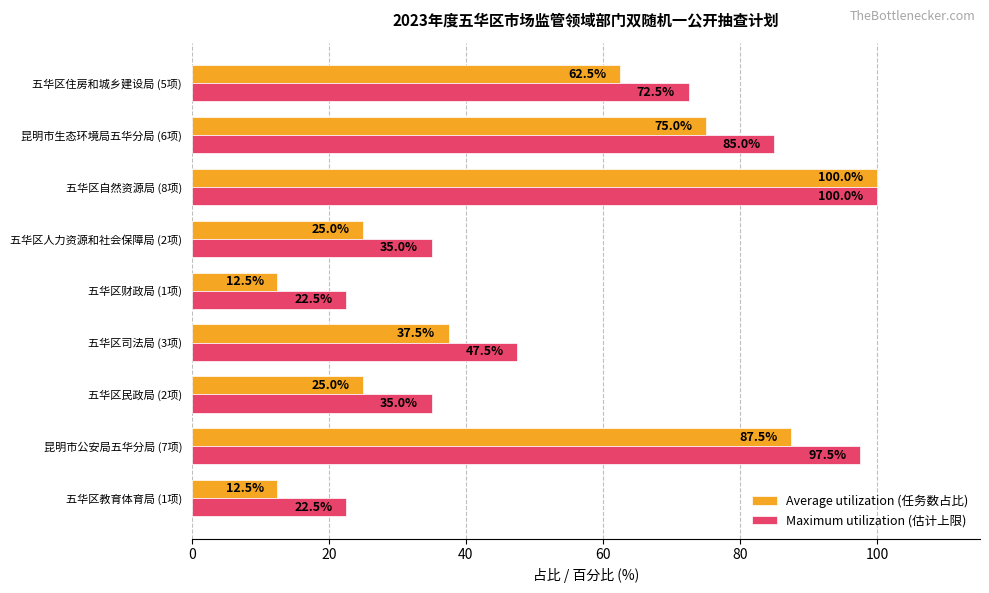

Rank the series by their average value, from lowest to highest.

Average utilization (任务数占比), Maximum utilization (估计上限)